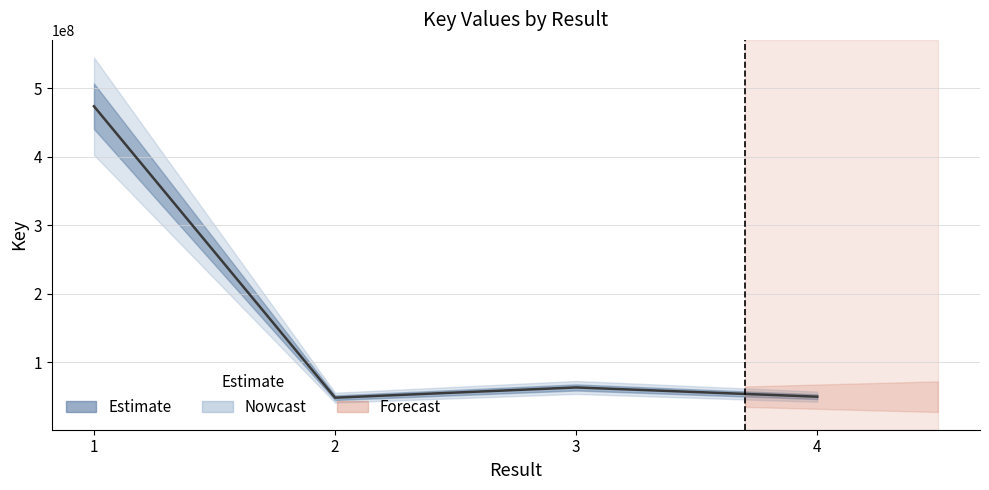

List the labels in order of value, smallest first.

2, 4, 3, 1